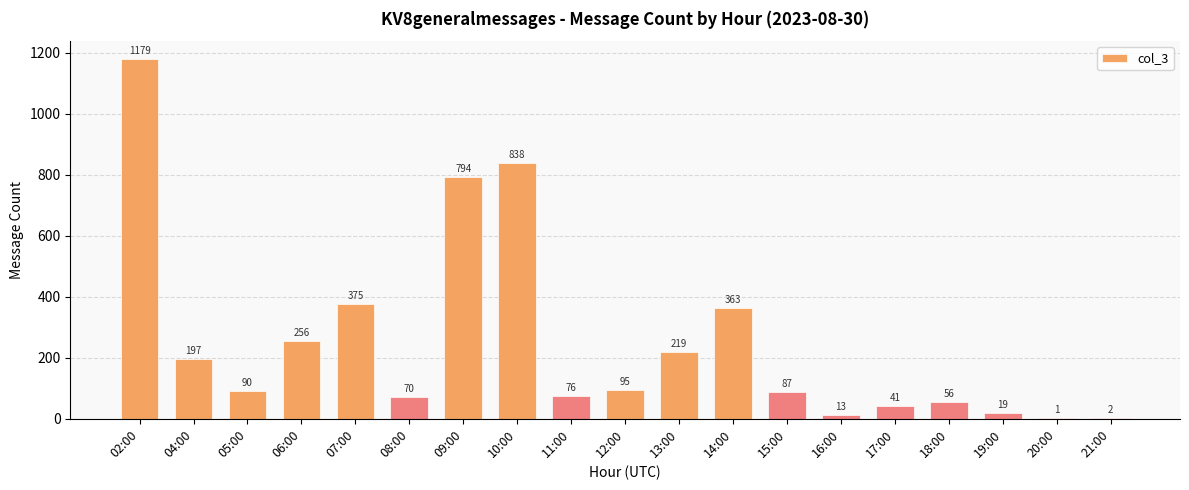

What is the approximate value at 05:00, to the nearest 10?

90